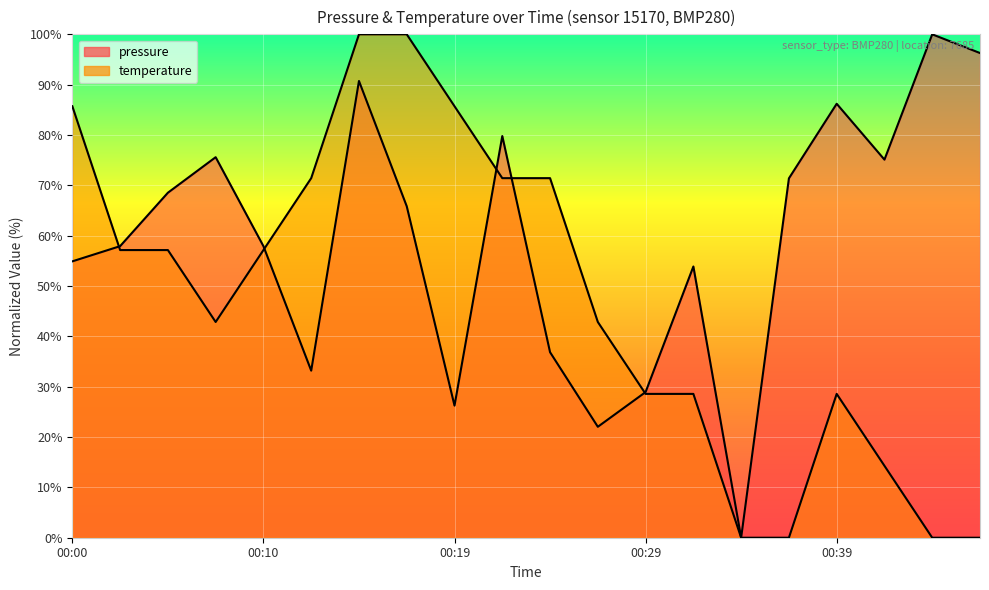

At which label is temperature closest to 50?

00:02